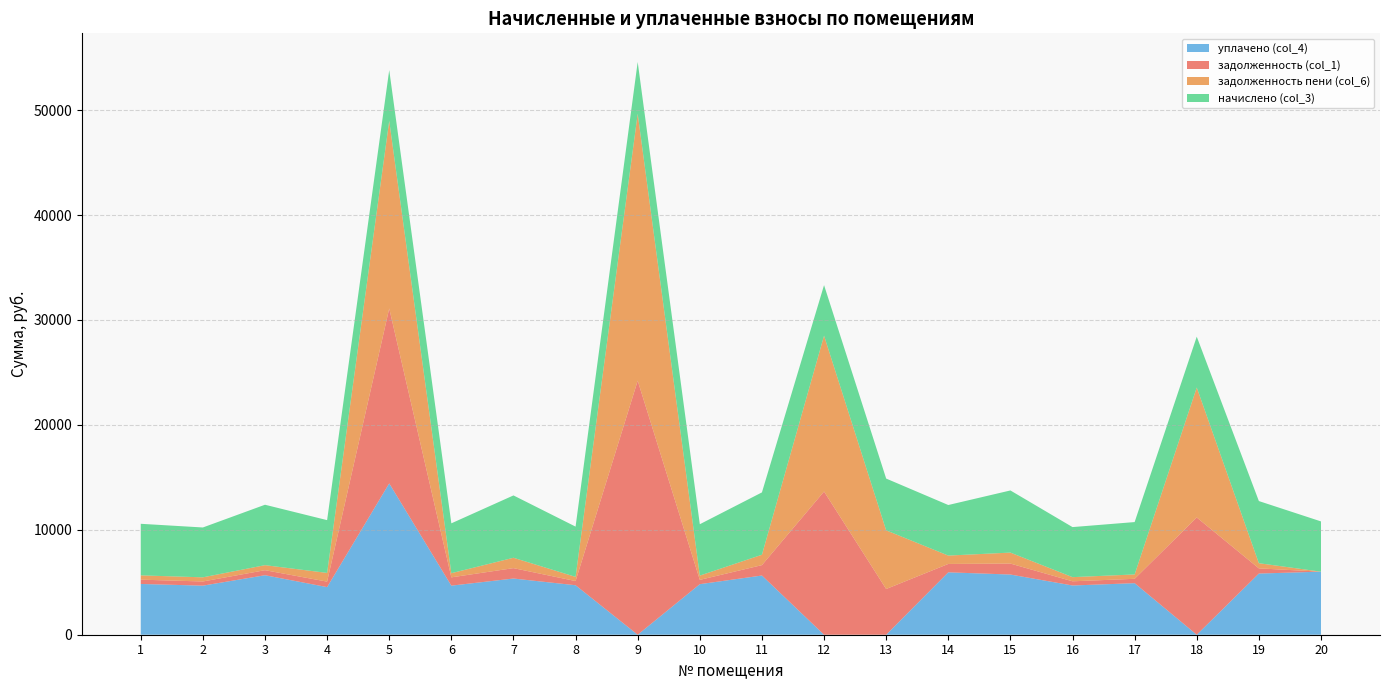

Reading right to left, extract all data points from this chart.

задолженность (col_1): 20=0.0	19=493.2	18=11175.6	17=416.0	16=398.0	15=1045.6	14=799.1	13=4358.2	12=13649.7	11=991.7	10=408.6	9=24212.8	8=398.8	7=990.5	6=791.0	5=16674.2	4=521.2	3=480.0	2=396.9	1=409.6
задолженность пени (col_6): 20=0.0	19=493.0	18=12387.6	17=416.0	16=396.8	15=1045.6	14=797.9	13=5591.8	12=14854.5	11=989.3	10=407.6	9=25446.3	8=398.4	7=988.4	6=396.0	5=17883.8	4=831.6	3=479.0	2=395.9	1=409.4
начислено (col_3): 20=4790.4	19=5923.2	18=4848.0	17=4992.0	16=4771.2	15=5923.2	14=4819.2	13=4934.4	12=4819.2	11=5942.4	10=4896.0	9=4934.4	8=4790.4	7=5942.4	6=4752.0	5=4838.4	4=5030.4	3=5760.0	2=4752.0	1=4915.2
уплачено (col_4): 20=6010.0	19=5831.1	18=0.0	17=4913.9	16=4693.3	15=5737.3	14=5947.4	13=0.0	12=0.0	11=5643.0	10=4820.0	9=0.3	8=4716.7	7=5356.7	6=4678.1	5=14425.8	4=4539.4	3=5671.0	2=4678.1	1=4839.0